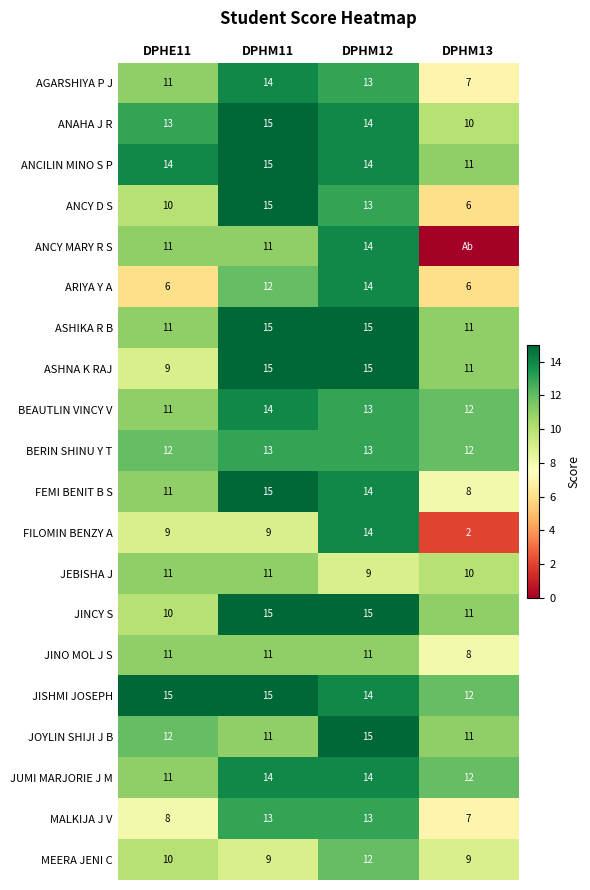

At how many categories does at least one series exceed 0?

4